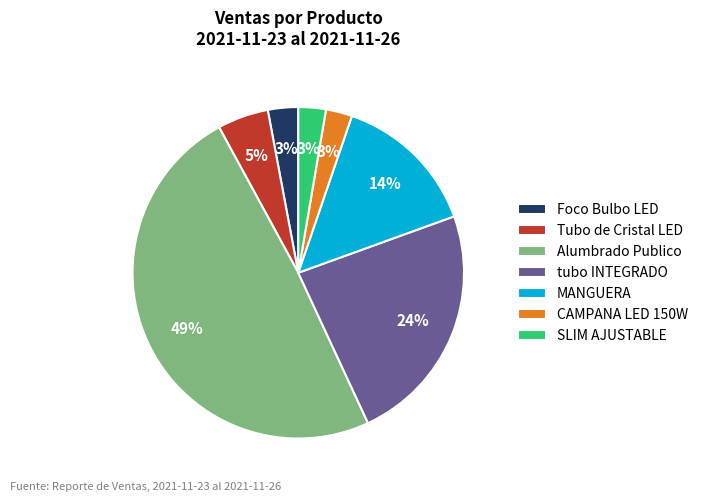

How many segments does this pie chart have?

7